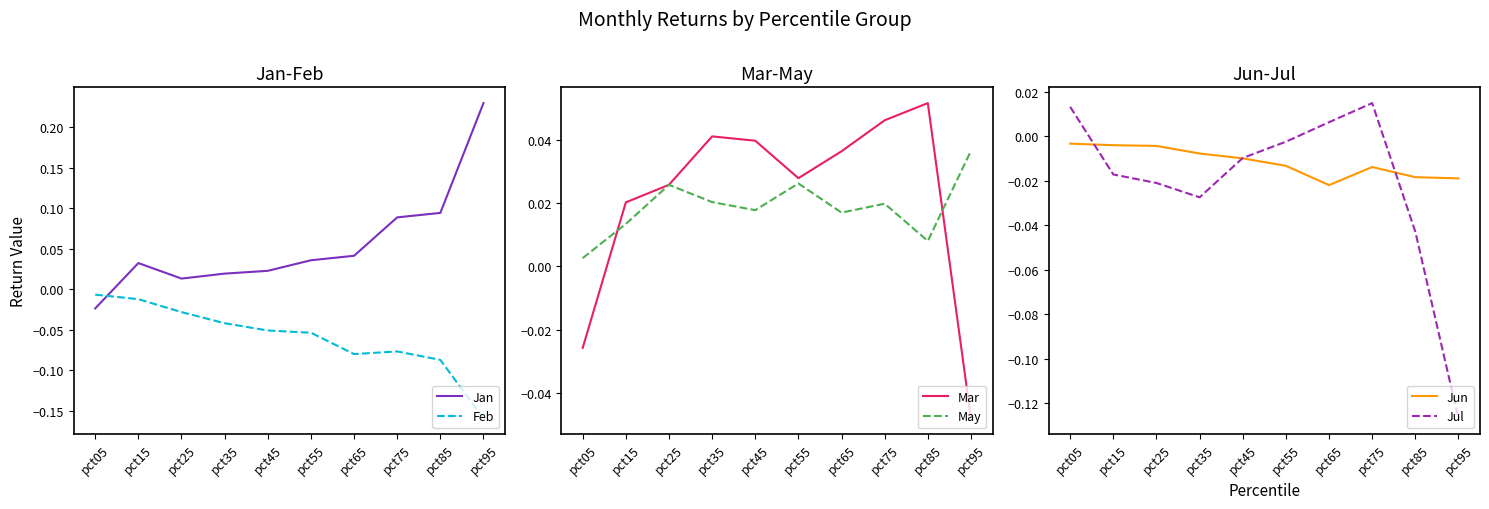

Which category has the highest value across all series?

pct95